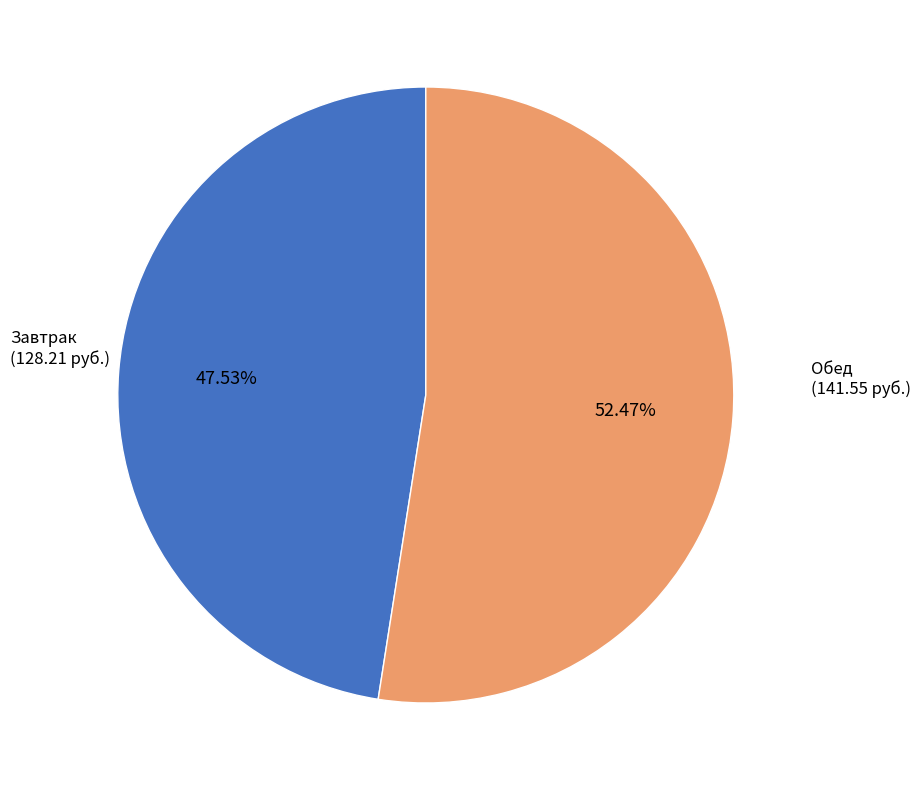

Does any single category account for the majority?

Yes